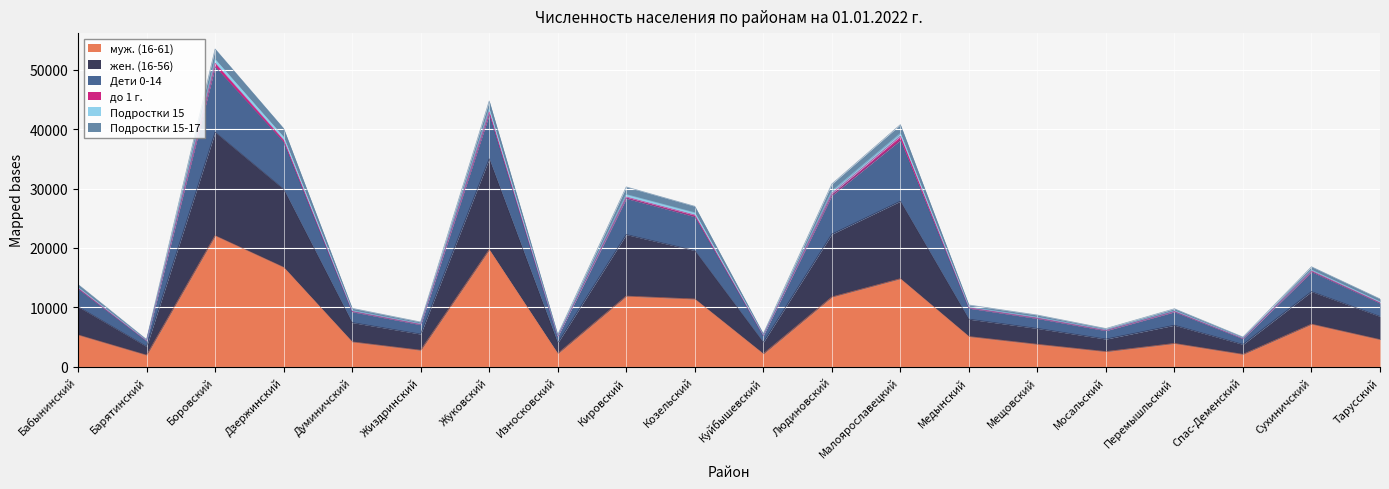

How many interior local peaks does the Подростки 15-17 series have?

6